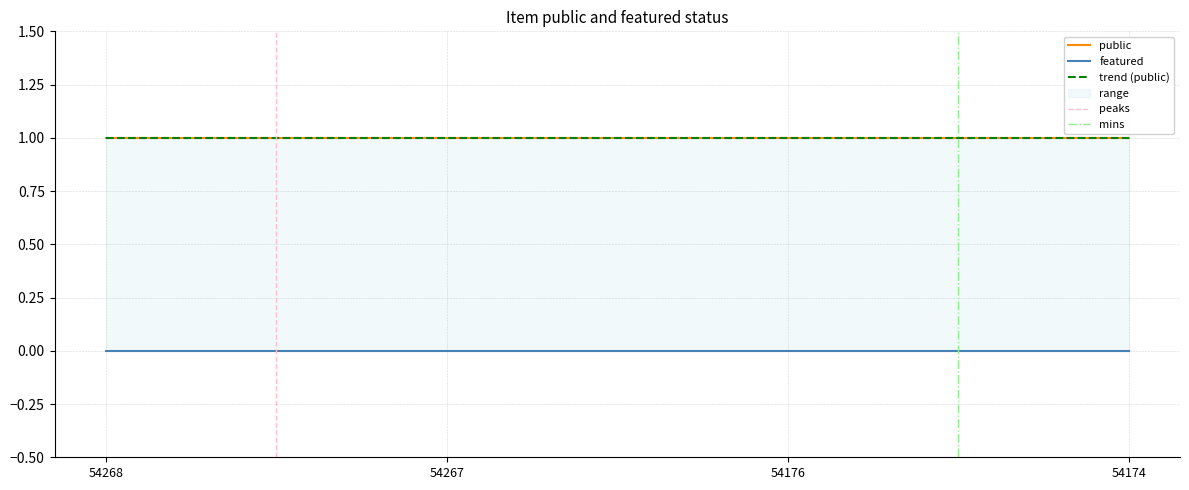

What is the sum of the public values at 54176 and 54267?

2